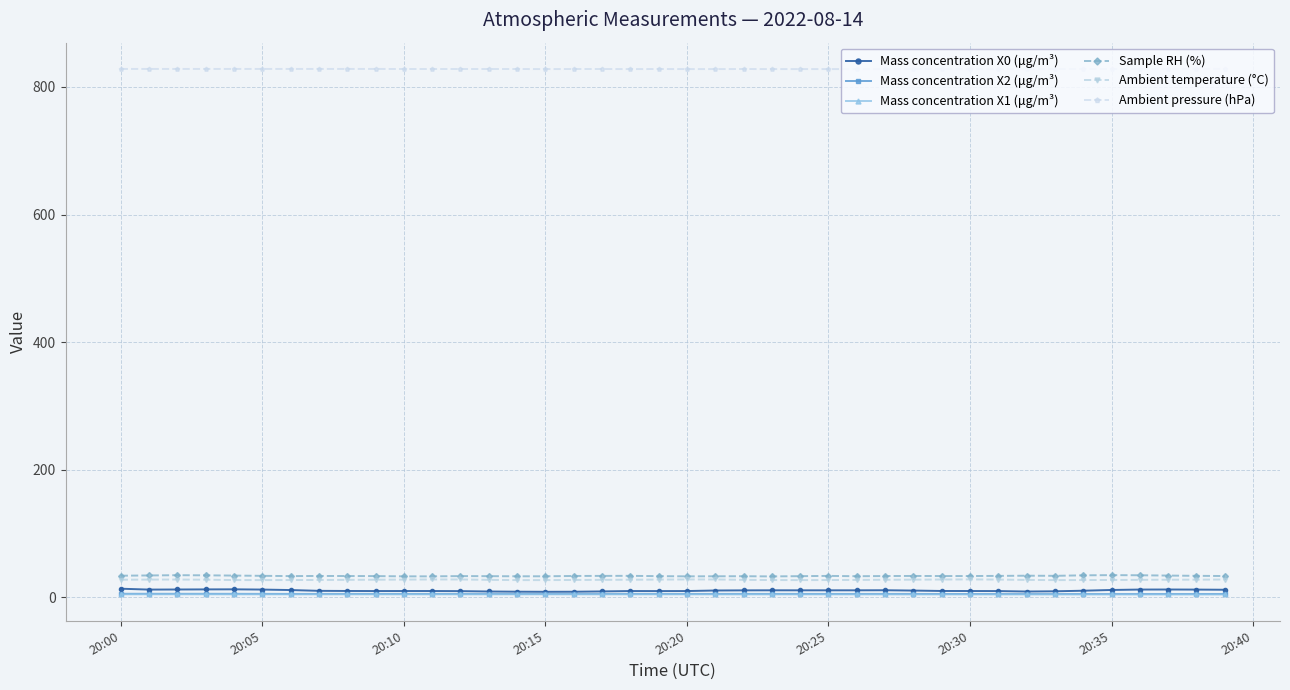

What is the maximum value shown in the chart?

828.1